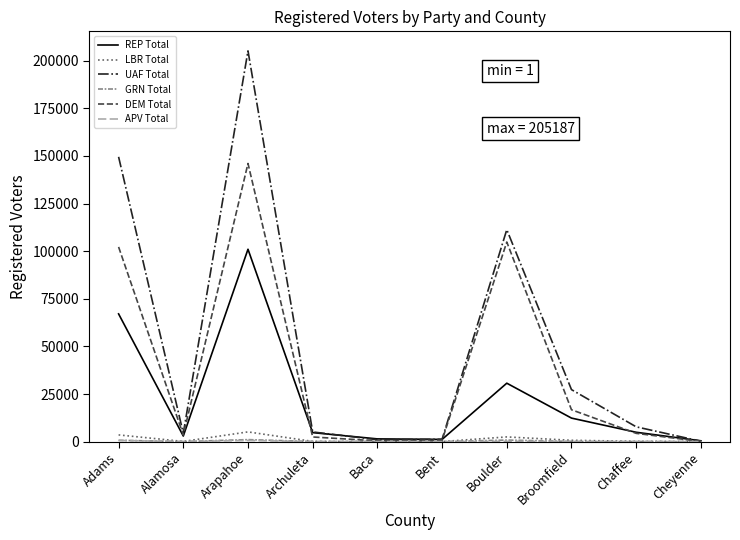

What is the maximum value for UAF Total?

205187